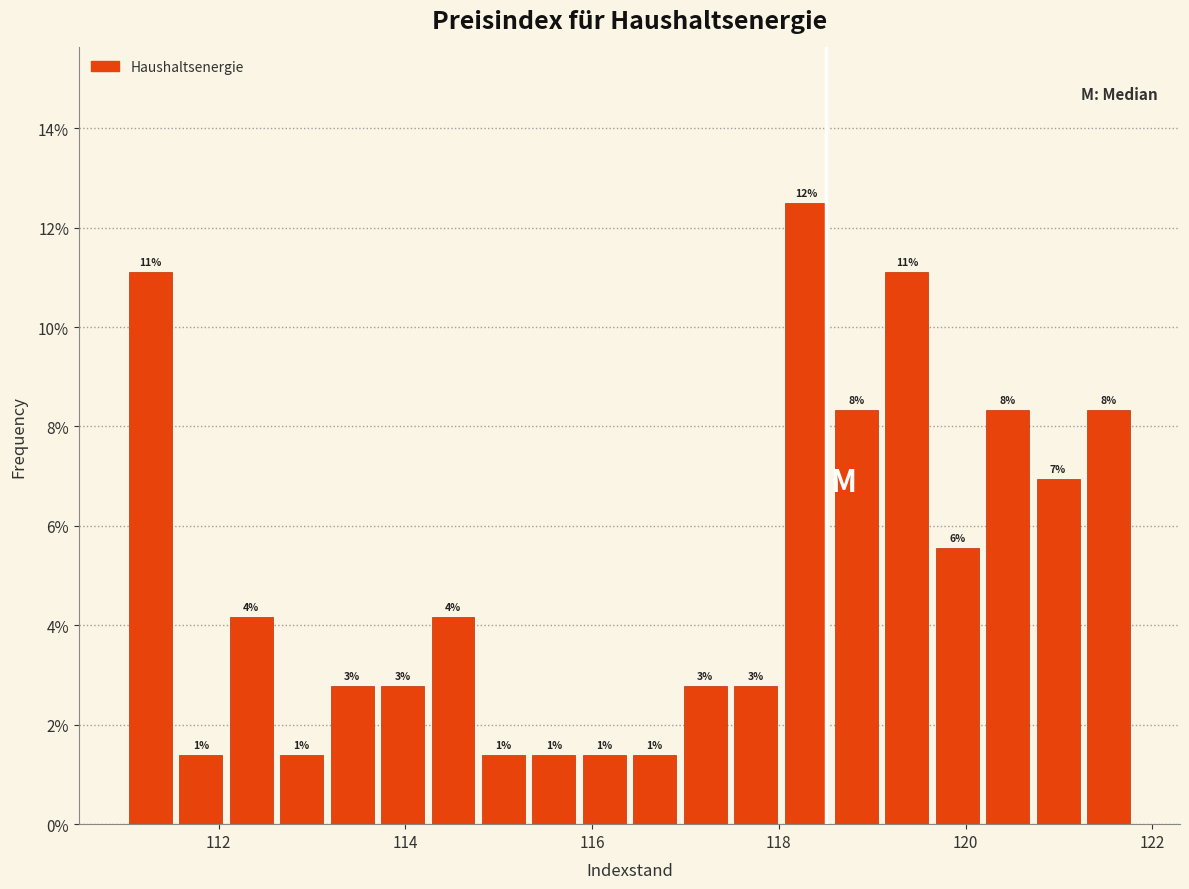

Read against the x-axis, roughly where is the centre of the tallest bar?

118.2